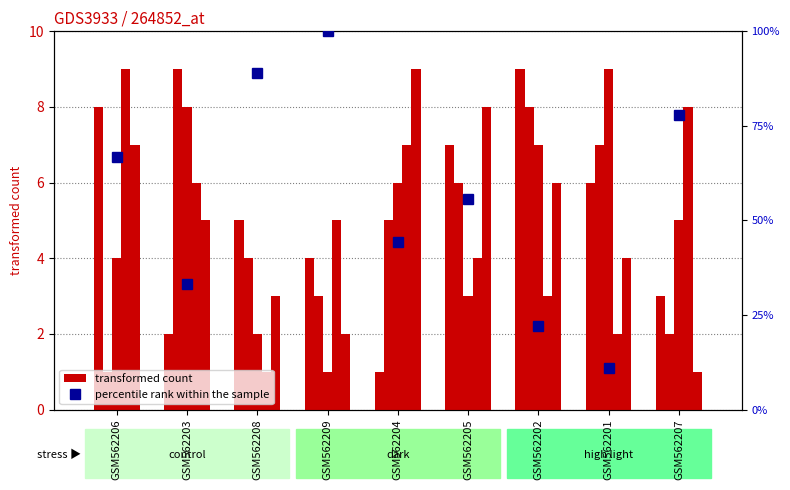

Is it true that col_5 equals 2.6 at GSM562201?

False